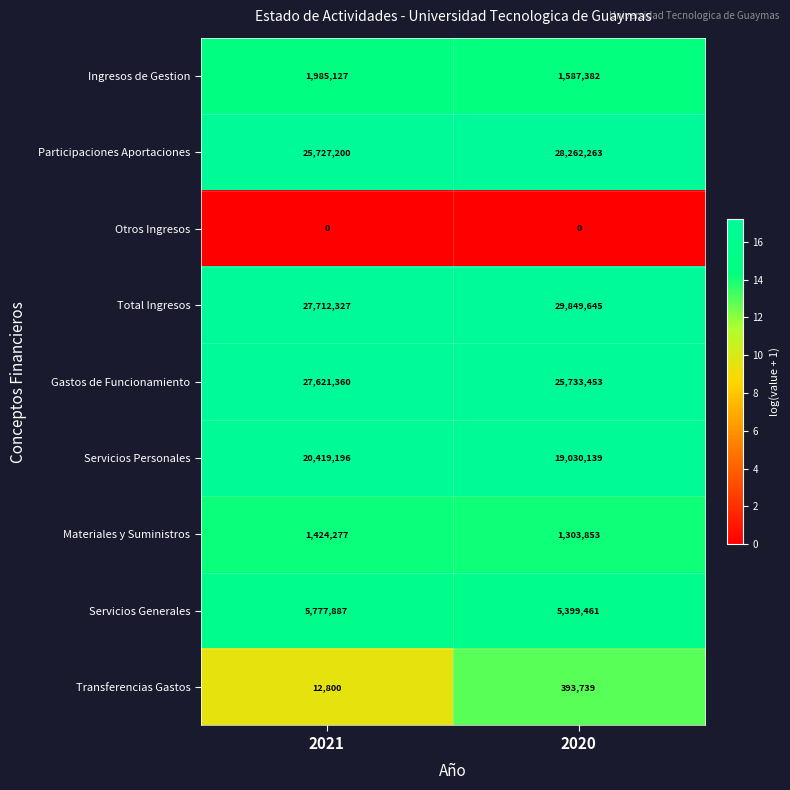

List the series in order of their peak value, highest first.

Total Ingresos, Participaciones Aportaciones, Gastos de Funcionamiento, Servicios Personales, Servicios Generales, Ingresos de Gestion, Materiales y Suministros, Transferencias Gastos, Otros Ingresos